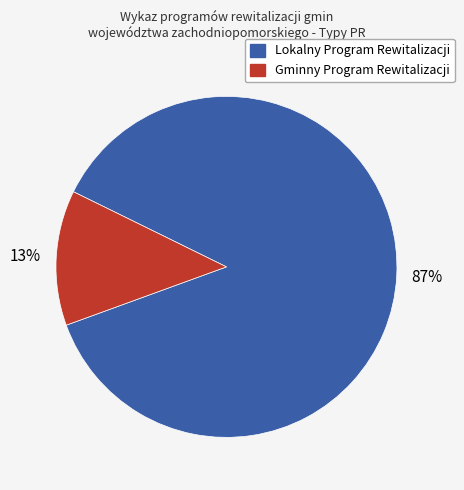

Which has a higher value, Lokalny Program Rewitalizacji or Gminny Program Rewitalizacji?

Lokalny Program Rewitalizacji